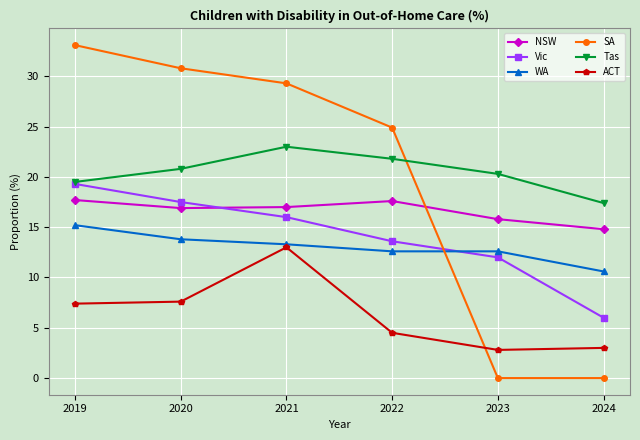

List the series in order of their peak value, lowest first.

ACT, WA, NSW, Vic, Tas, SA